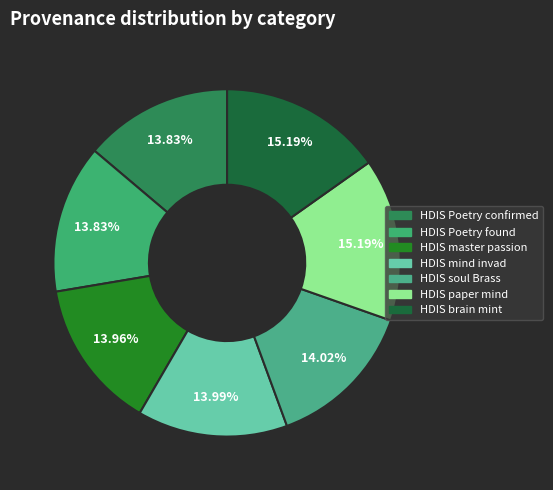

How many slices are in this pie chart?

7